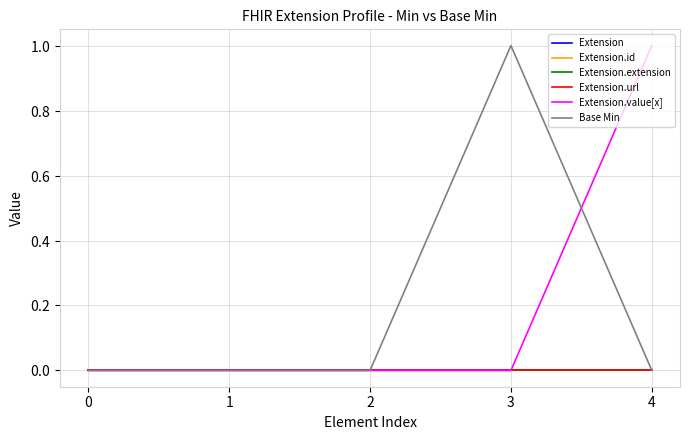

Does the chart have visible grid lines?

Yes